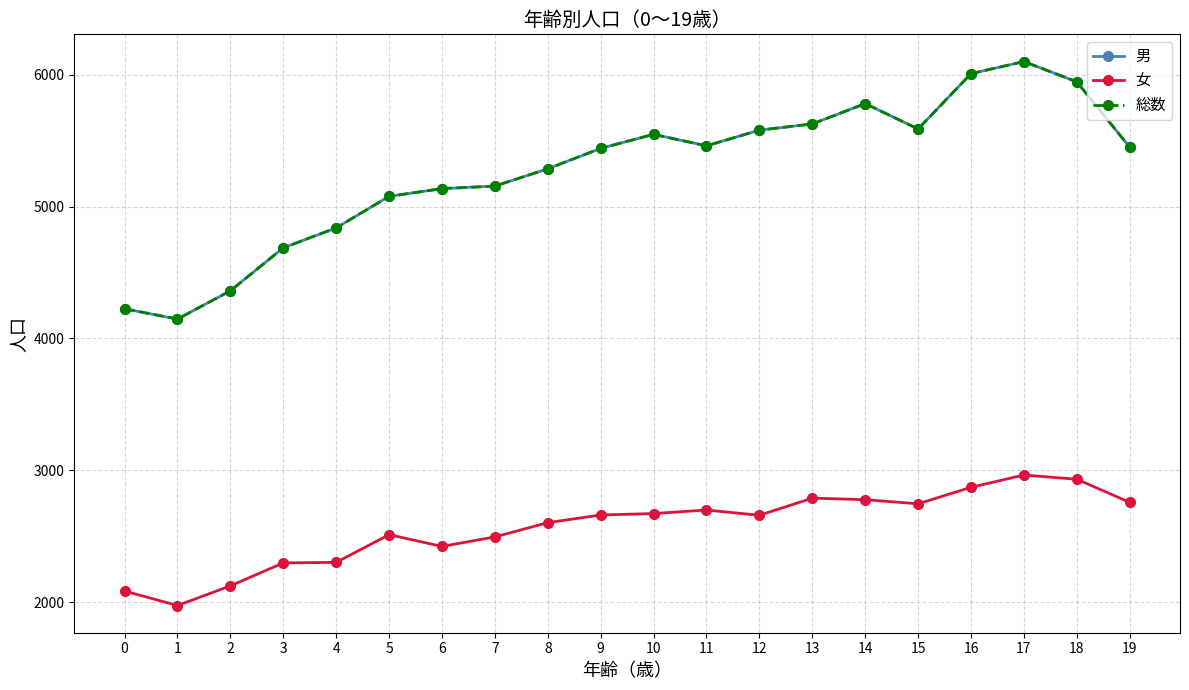

What is the highest value of the 総数 series?

6099